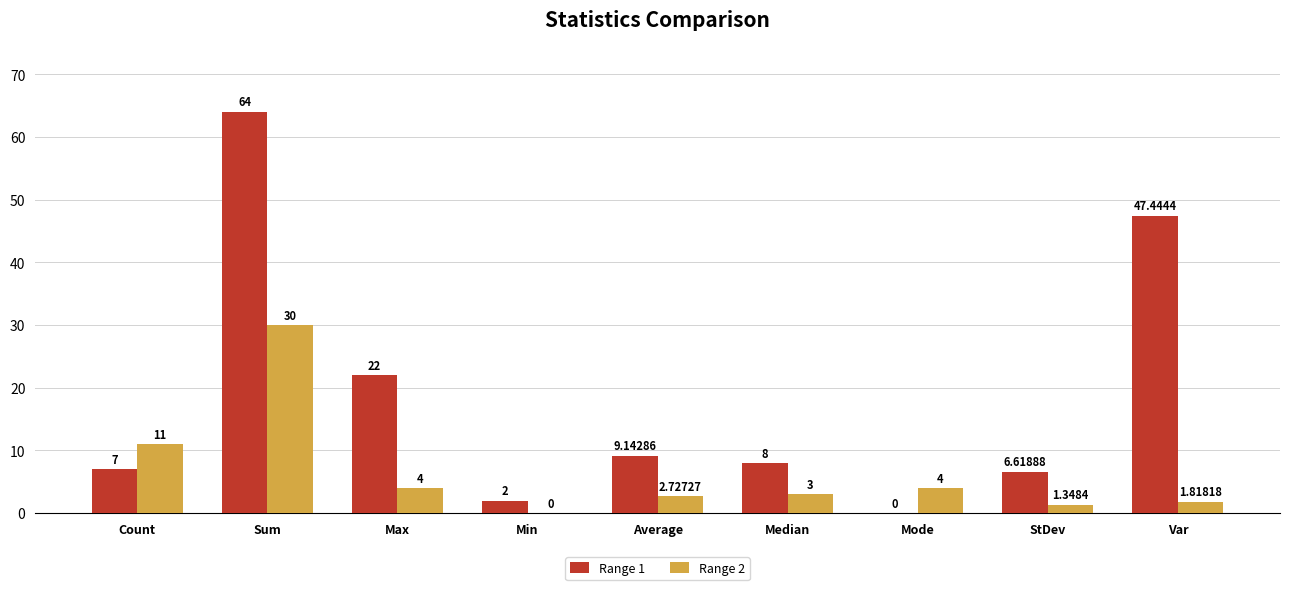

At which category does the chart reach its peak across all series?

Sum